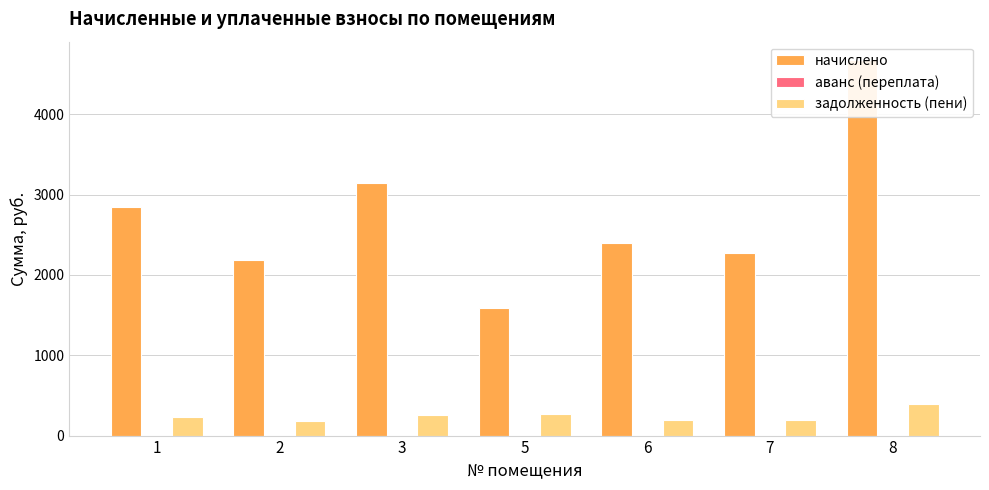

Reading left to right, what are all the values shown in this chart?

начислено: 1=2847.0	2=2187.6	3=3143.0	5=1588.7	6=2391.5	7=2272.0	8=4669.1
аванс (переплата): 1=0.0	2=0.0	3=0.0	5=0.0	6=0.0	7=0.0	8=0.0
задолженность (пени): 1=237.2	2=182.3	3=261.9	5=264.8	6=199.3	7=189.3	8=389.1